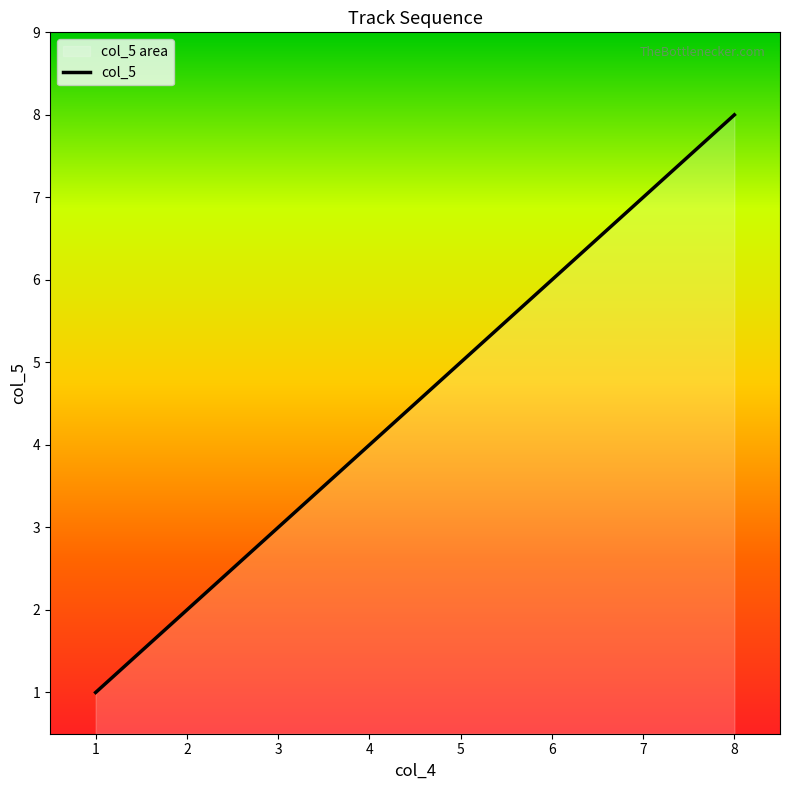

How many data points are above 5?

3